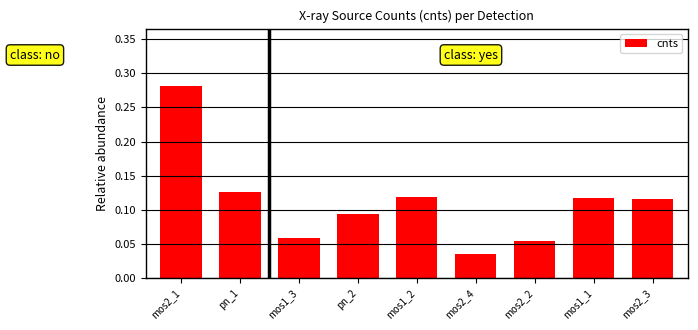

Is it true that the value at pn_2 is 0.2?

False